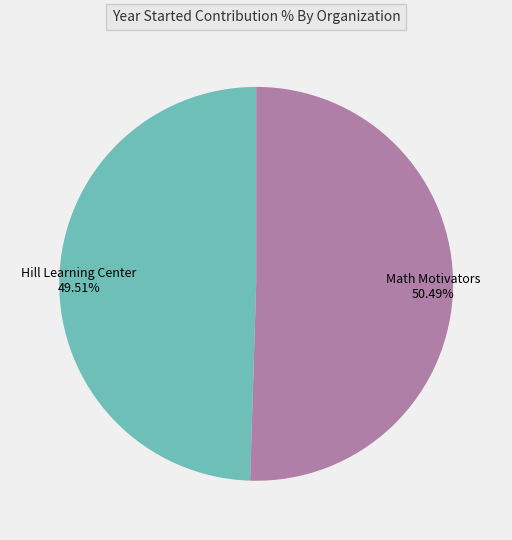

To the nearest percent, what is the average slice percentage?

50%